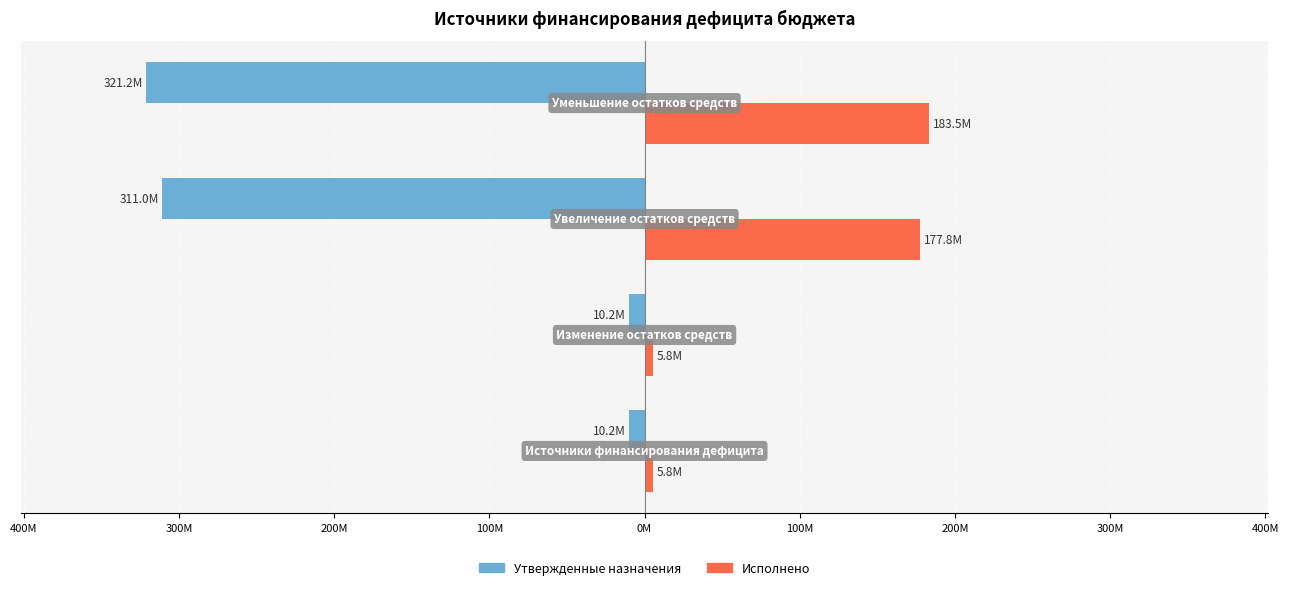

What are all the series names shown in the legend?

Утвержденные назначения, Исполнено